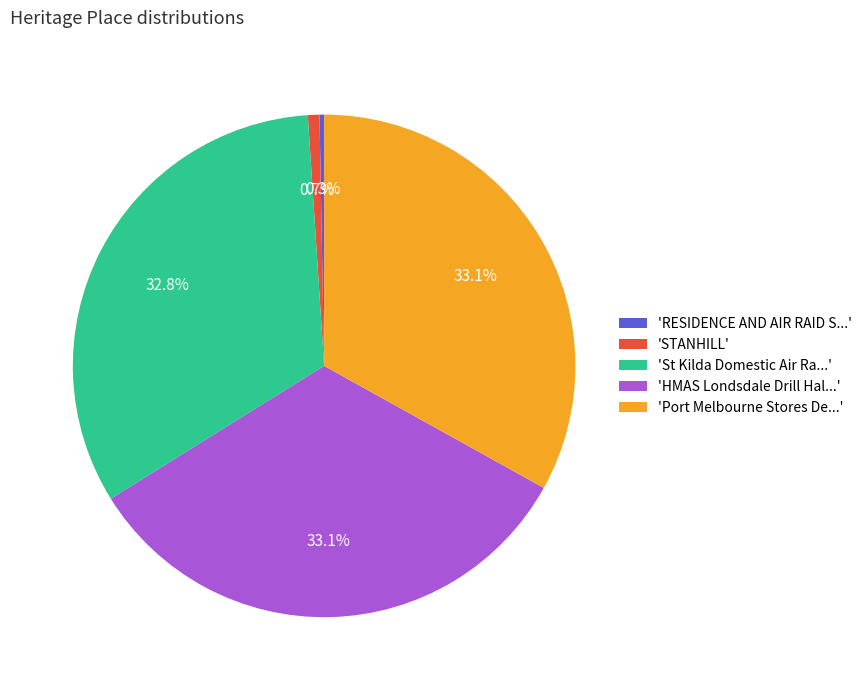

Does 'RESIDENCE AND AIR RAID S...' represent more than half of the total?

No